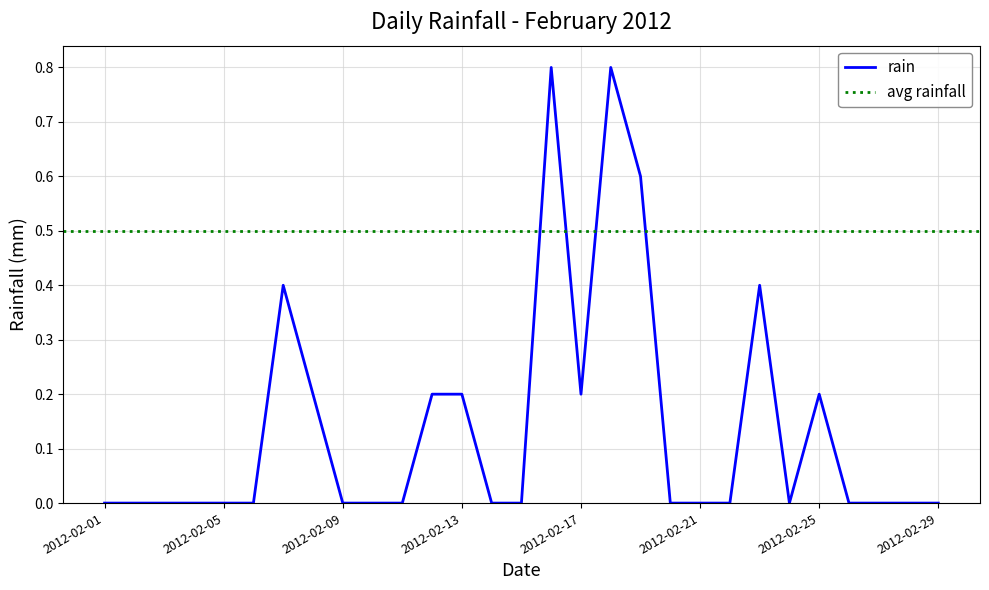

Is it true that the value at 2012-02-06 is -0.3?

False